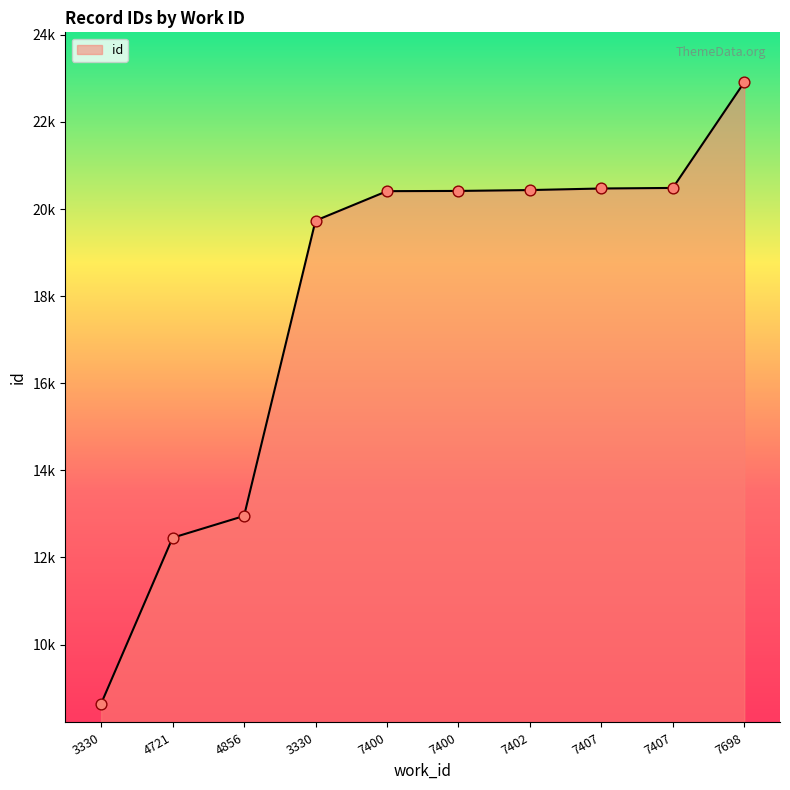

Does the chart have visible grid lines?

No